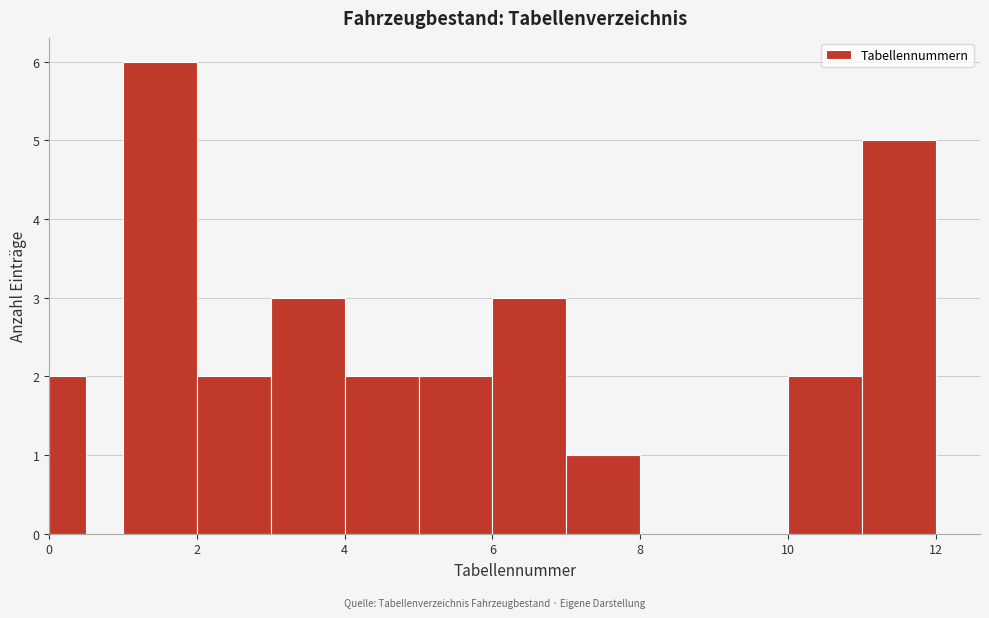

Read against the x-axis, roughly where is the centre of the tallest bar?

1.6